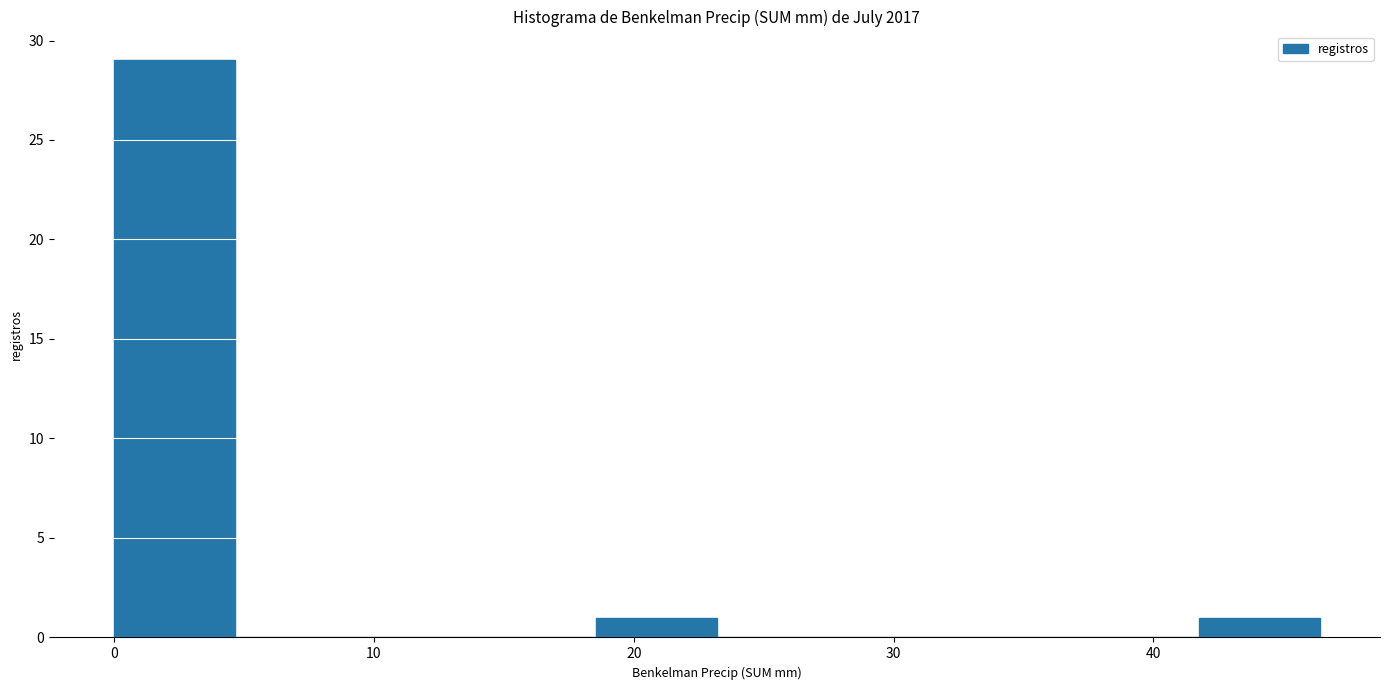

Which range on the x-axis has the tallest bar?

0 to 5